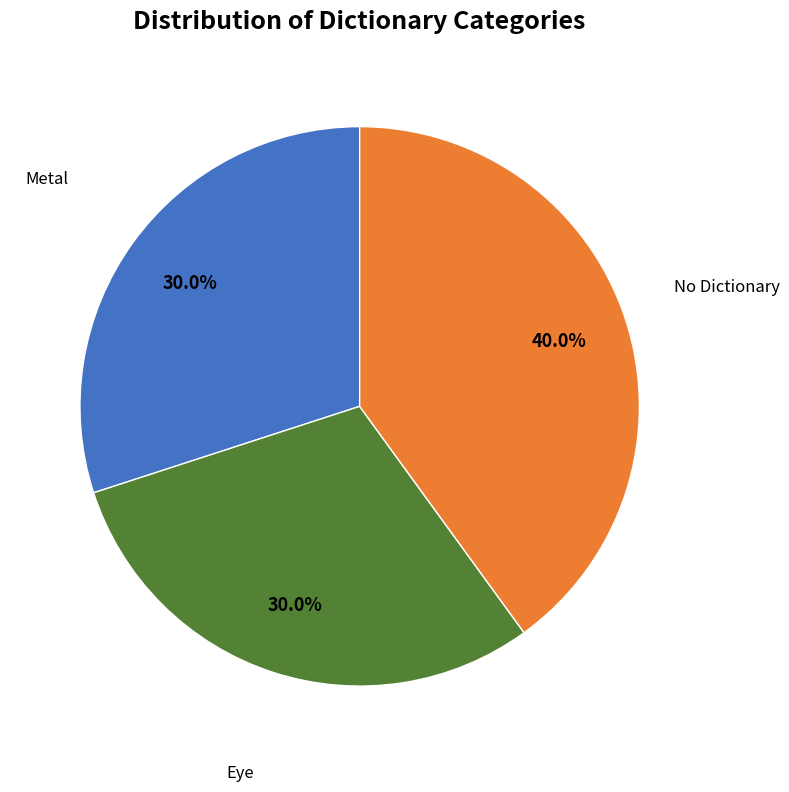

Is there any slice that represents more than half of the pie?

No